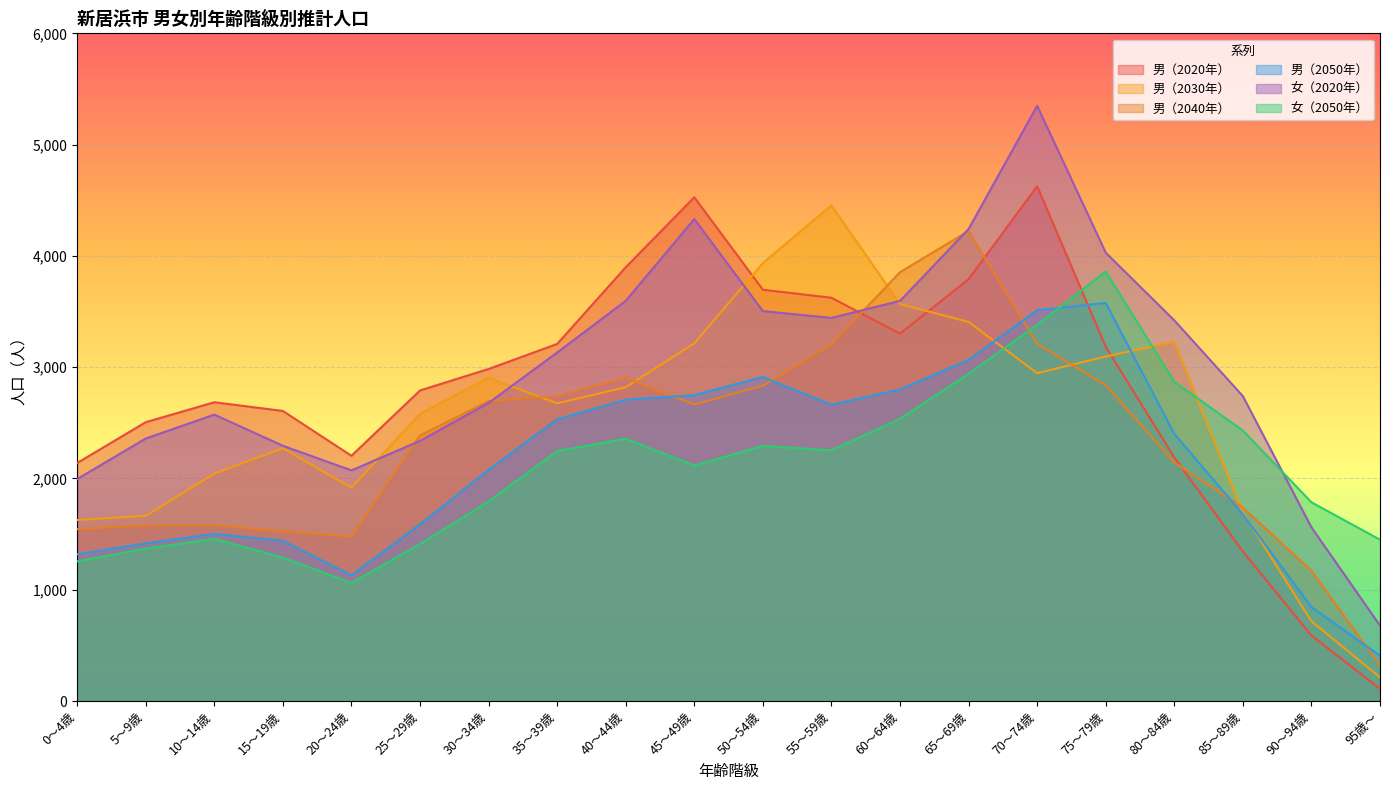

Where does the 女（2050年） series first go above 2247?

40～44歳